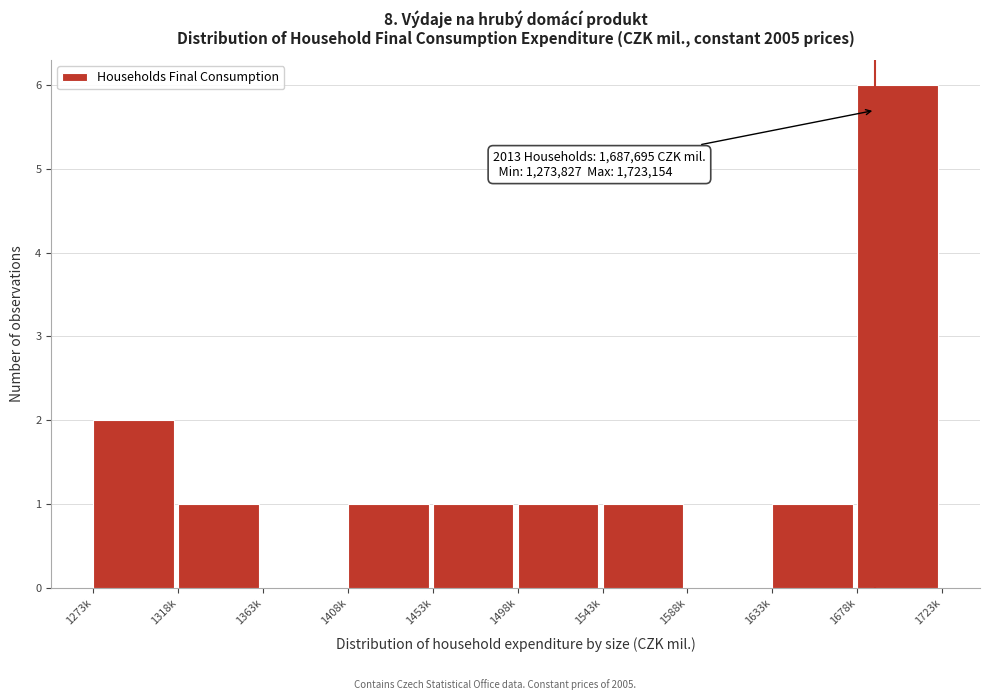

Reading left to right, what are all the values shown in this chart?

1273k=2	1318k=1	1363k=0	1408k=1	1453k=1	1498k=1	1543k=1	1588k=0	1633k=1	1678k=6